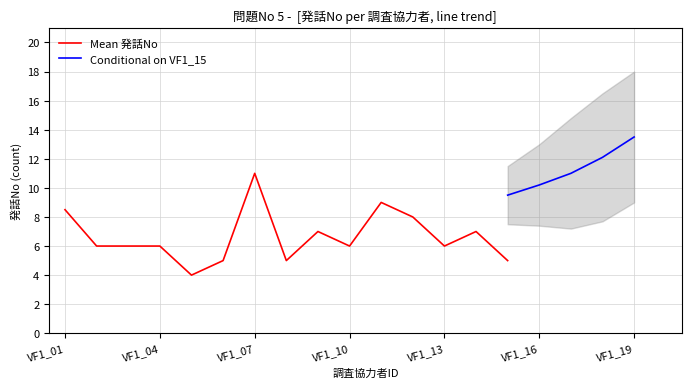

What is the sum of all values?

99.5